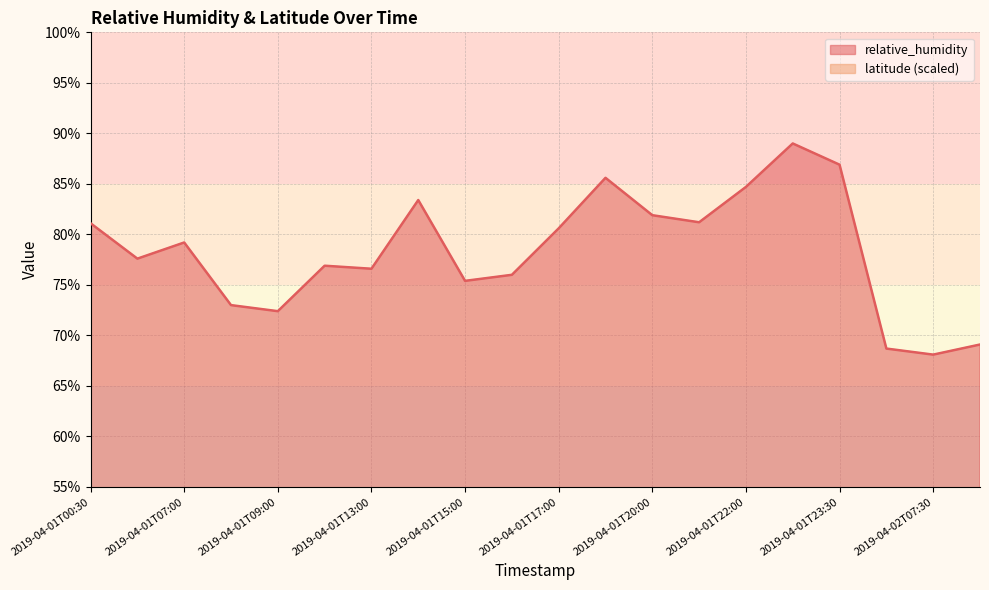

Rank the categories by value from highest to lowest.

2019-04-01T23:00, 2019-04-01T23:30, 2019-04-01T18:00, 2019-04-01T22:00, 2019-04-01T14:00, 2019-04-01T20:00, 2019-04-01T20:30, 2019-04-01T00:30, 2019-04-01T17:00, 2019-04-01T07:00, 2019-04-01T05:00, 2019-04-01T12:00, 2019-04-01T13:00, 2019-04-01T16:00, 2019-04-01T15:00, 2019-04-01T08:00, 2019-04-01T09:00, 2019-04-02T08:30, 2019-04-02T06:30, 2019-04-02T07:30